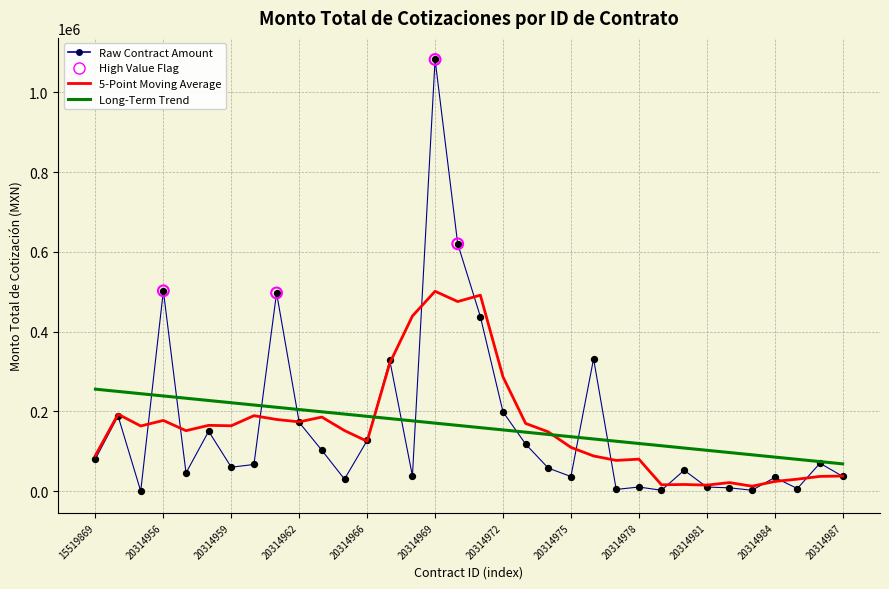

Which series has the widest spread of values?

Raw Contract Amount